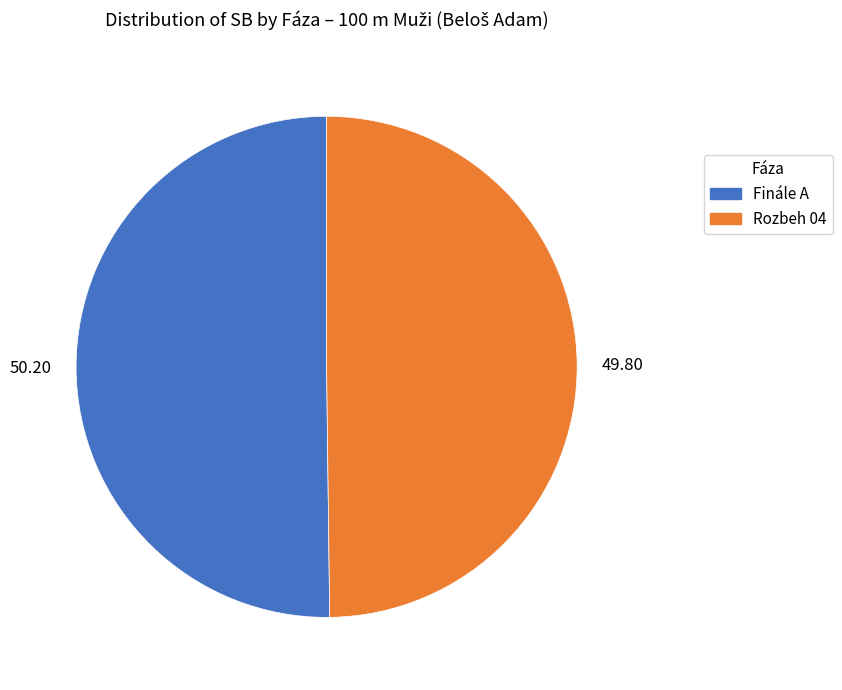

Do Rozbeh 04 and Finále A together represent more than half of the pie?

Yes